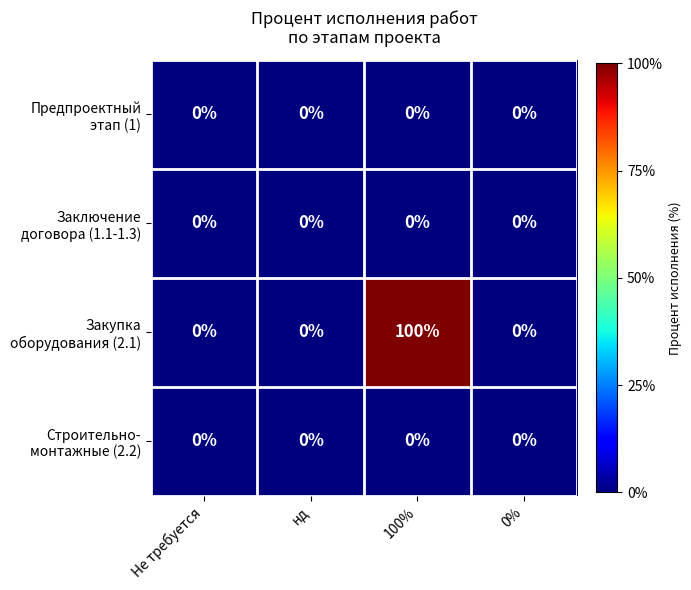

What is the greatest value displayed?

100